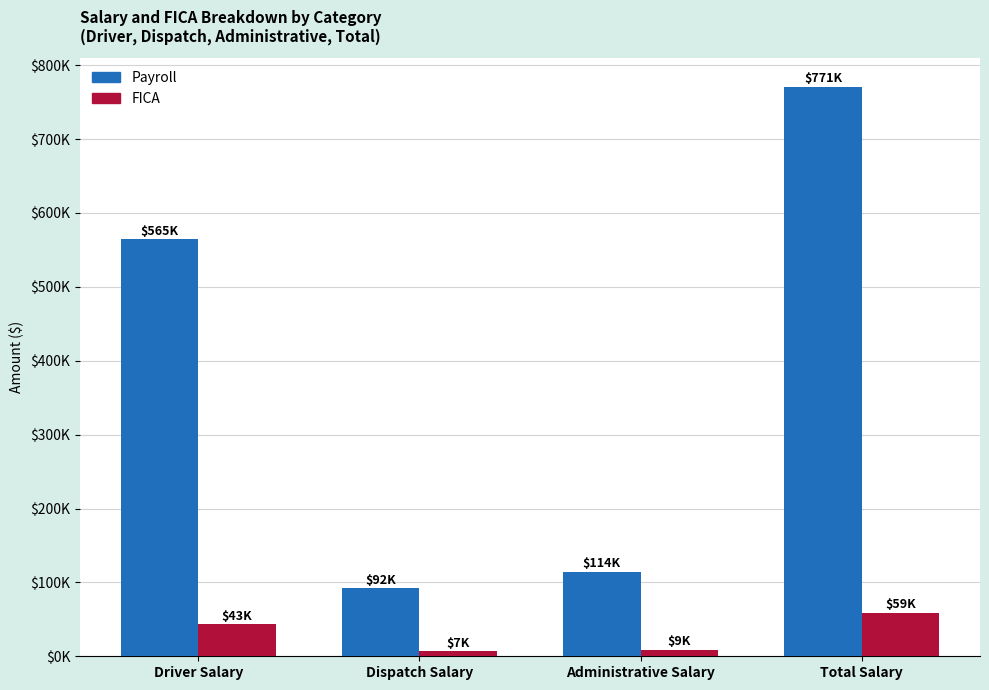

At how many categories does at least one series exceed 202486?

2